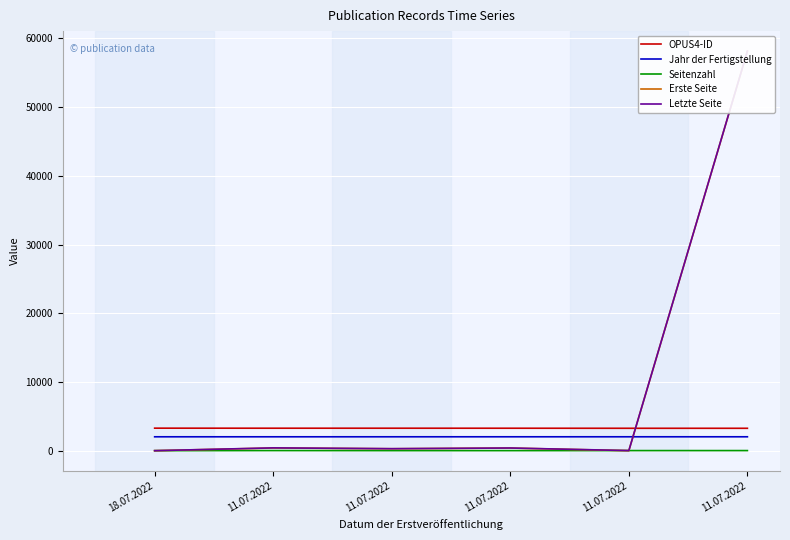

What is the difference between the second highest and second lowest values in the OPUS4-ID series?

10